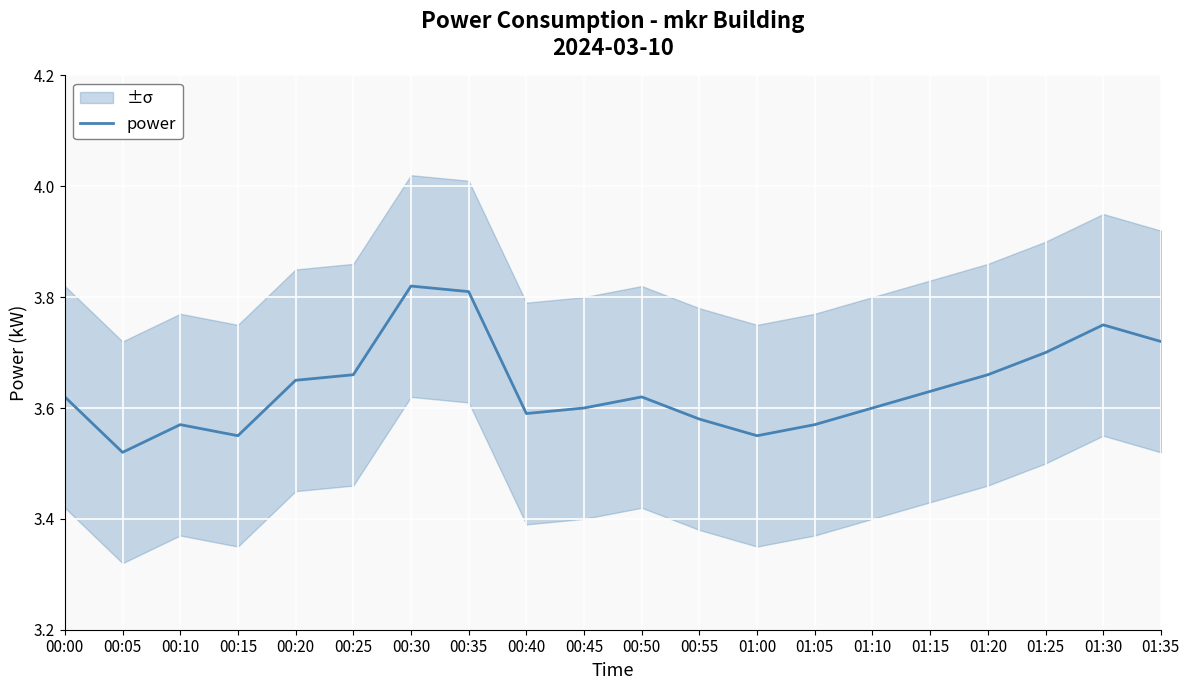

What is the ratio of the value at 00:45 to the value at 01:15?

1.0